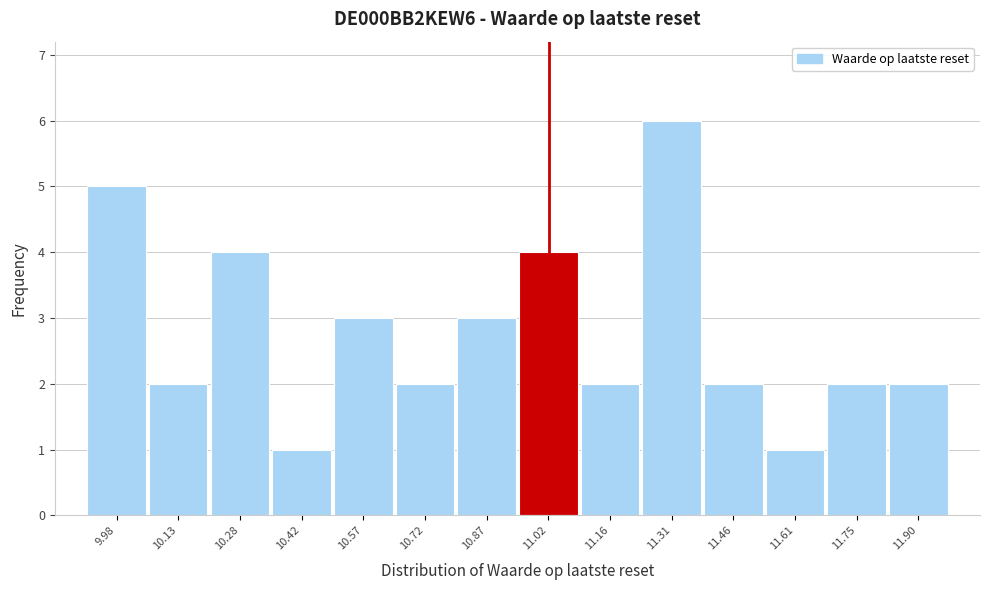

Reading left to right, list all the values displayed in this chart.

5	2	4	1	3	2	3	4	2	6	2	1	2	2